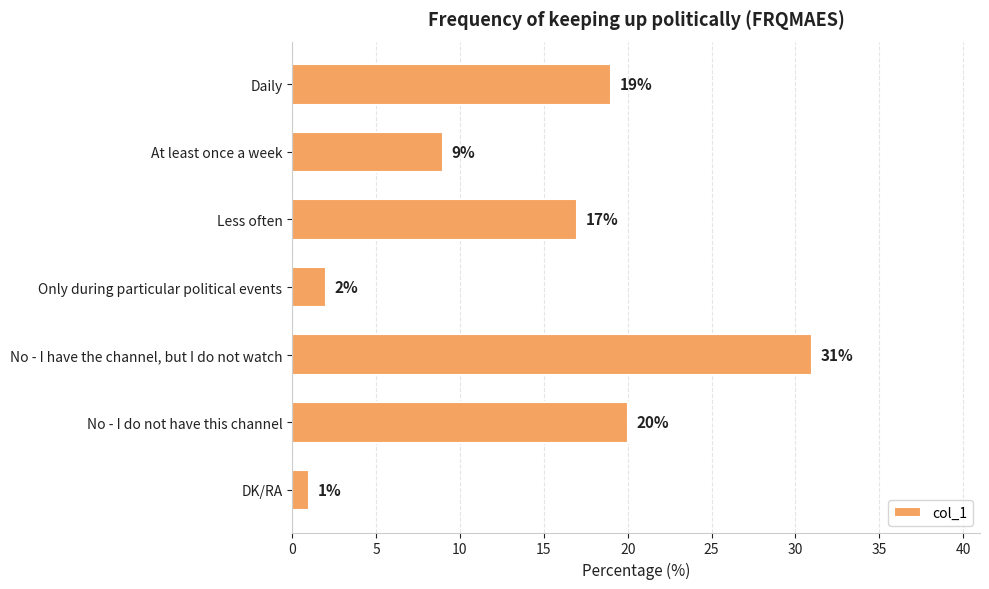

What is the sum of the values at Daily and No - I do not have this channel?

39